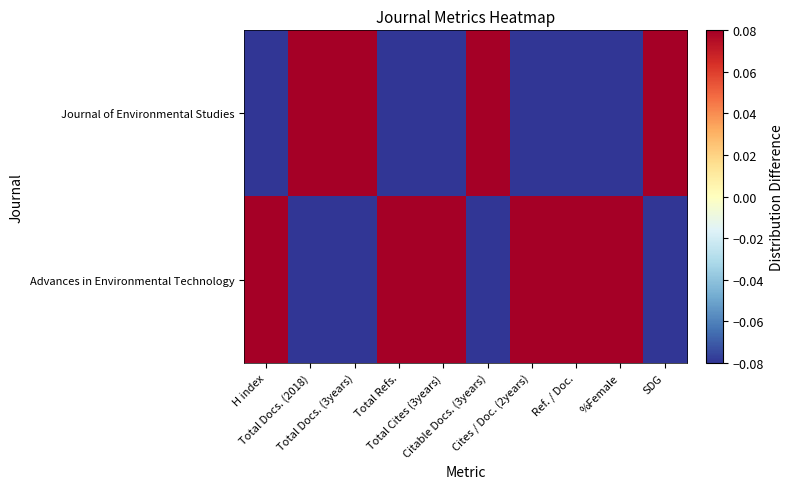

Rank the series by their average value, from highest to lowest.

Advances in Environmental Technology, Journal of Environmental Studies